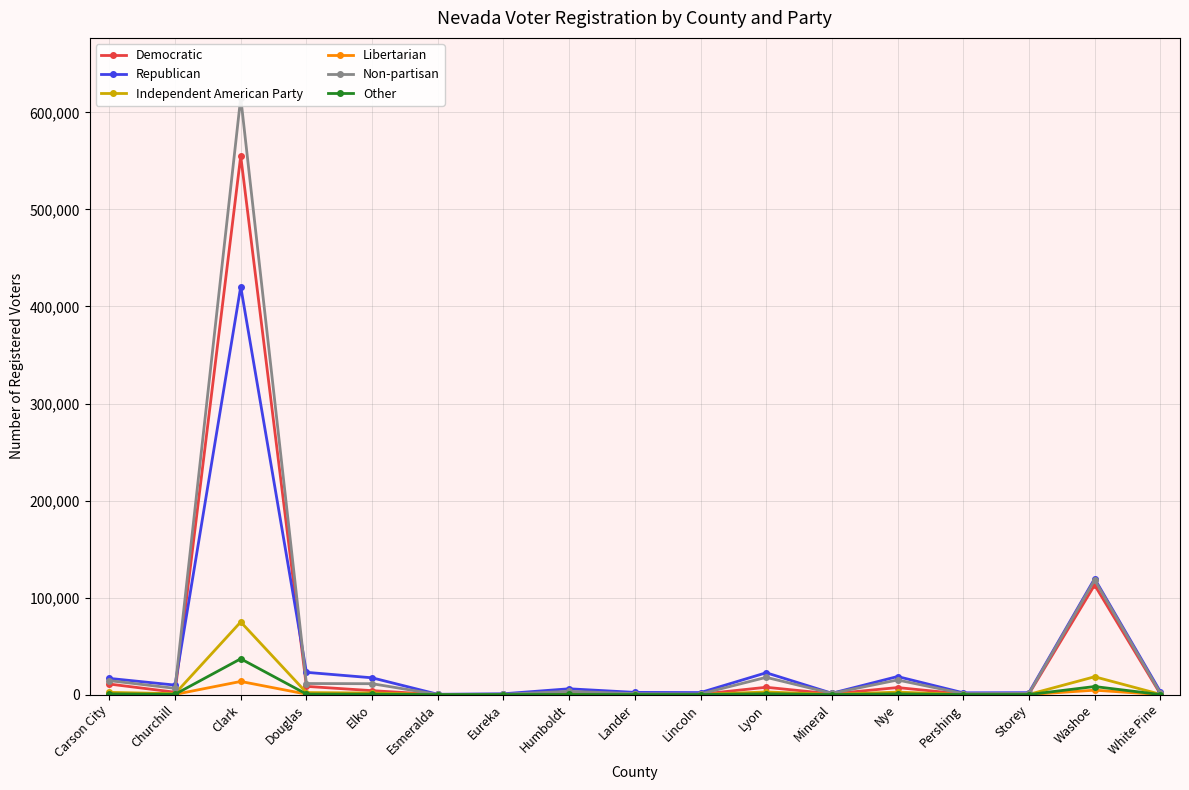

True or false: Libertarian and Republican cross at least once.

False